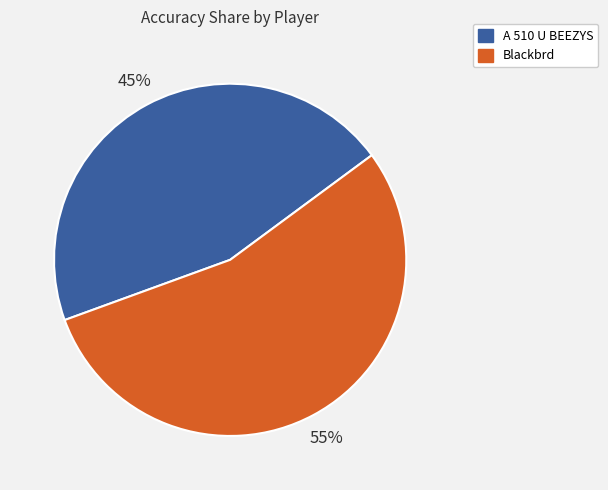

How many slices are in this pie chart?

2